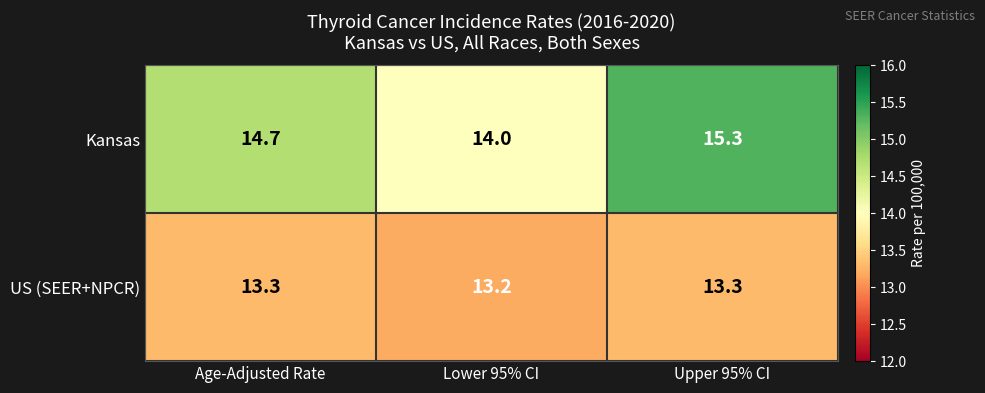

Which series has the largest total across all categories?

Kansas